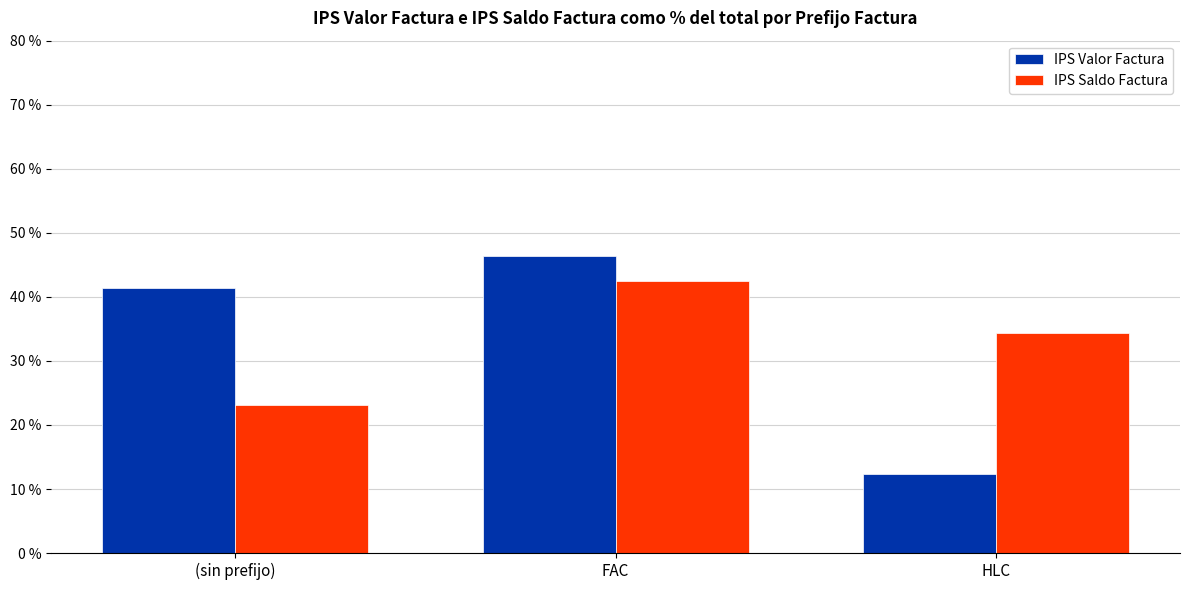

Is the value of IPS Valor Factura at HLC greater than the value of IPS Saldo Factura at (sin prefijo)?

No